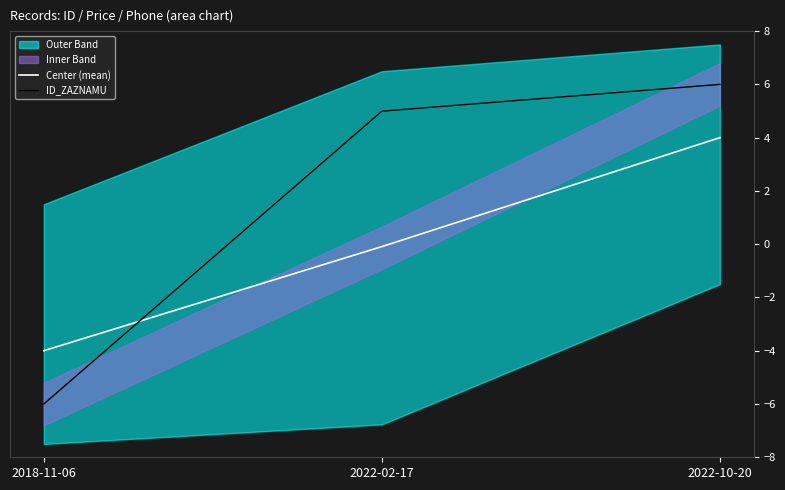

At which label is Center (mean) closest to 0?

2022-02-17